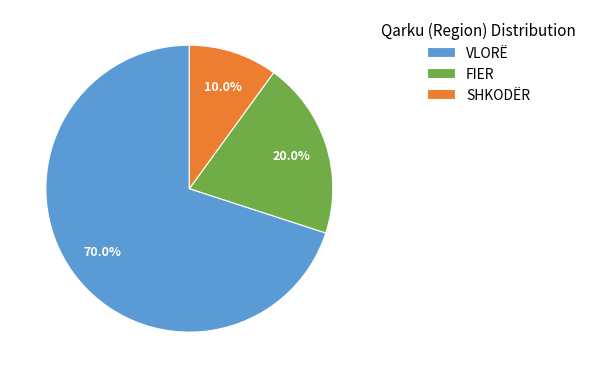

Which category accounts for the majority?

VLORË